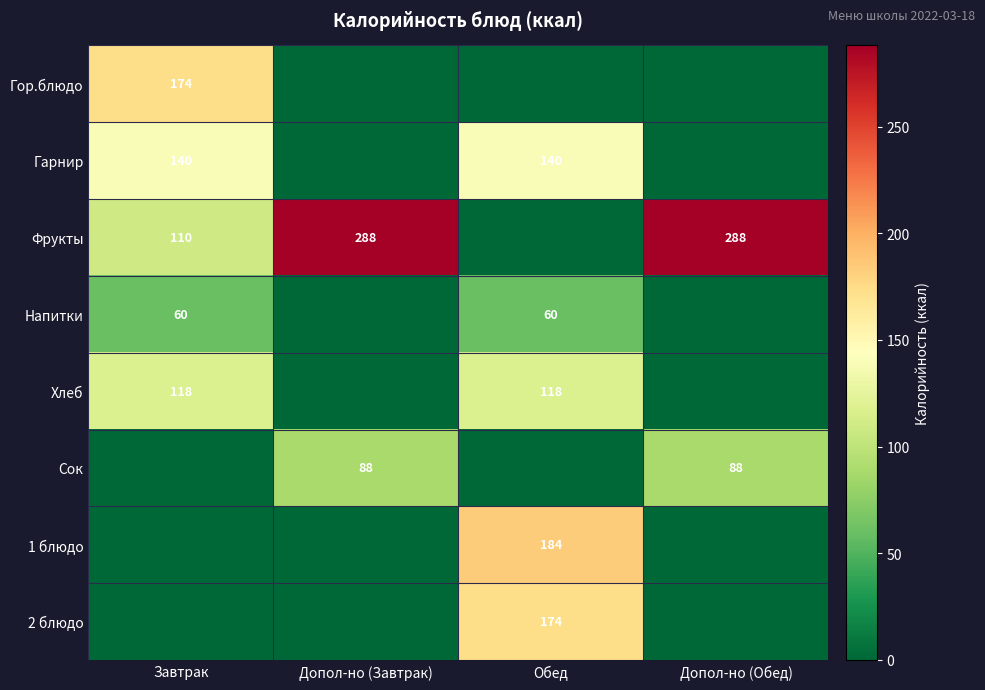

Is it true that Хлеб equals 29 at Обед?

False